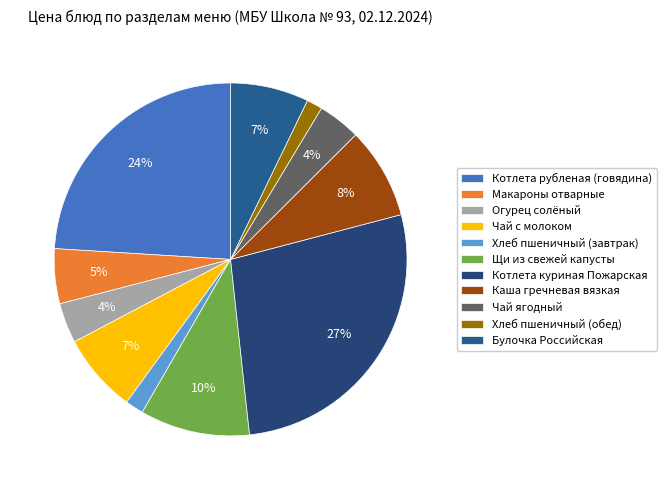

Does Щи из свежей капусты represent more than half of the total?

No